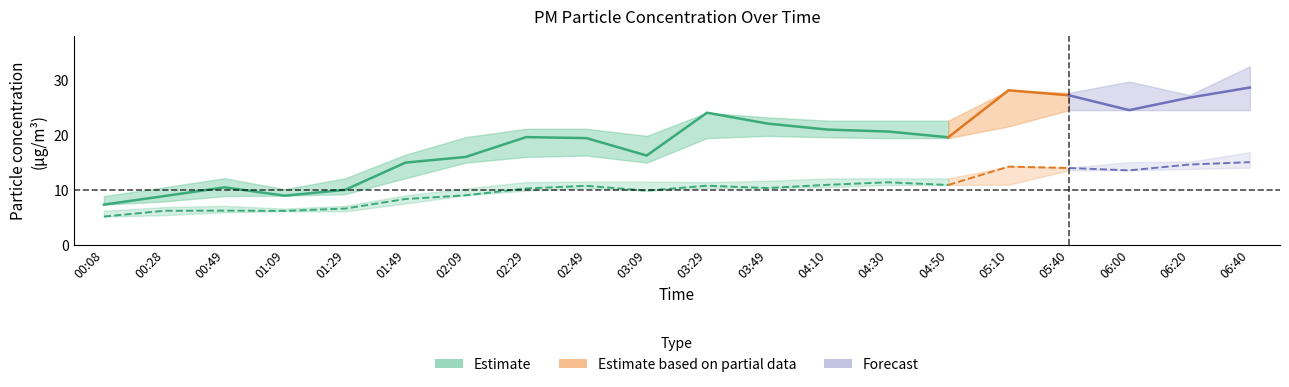

How many lines are shown in the chart?

6